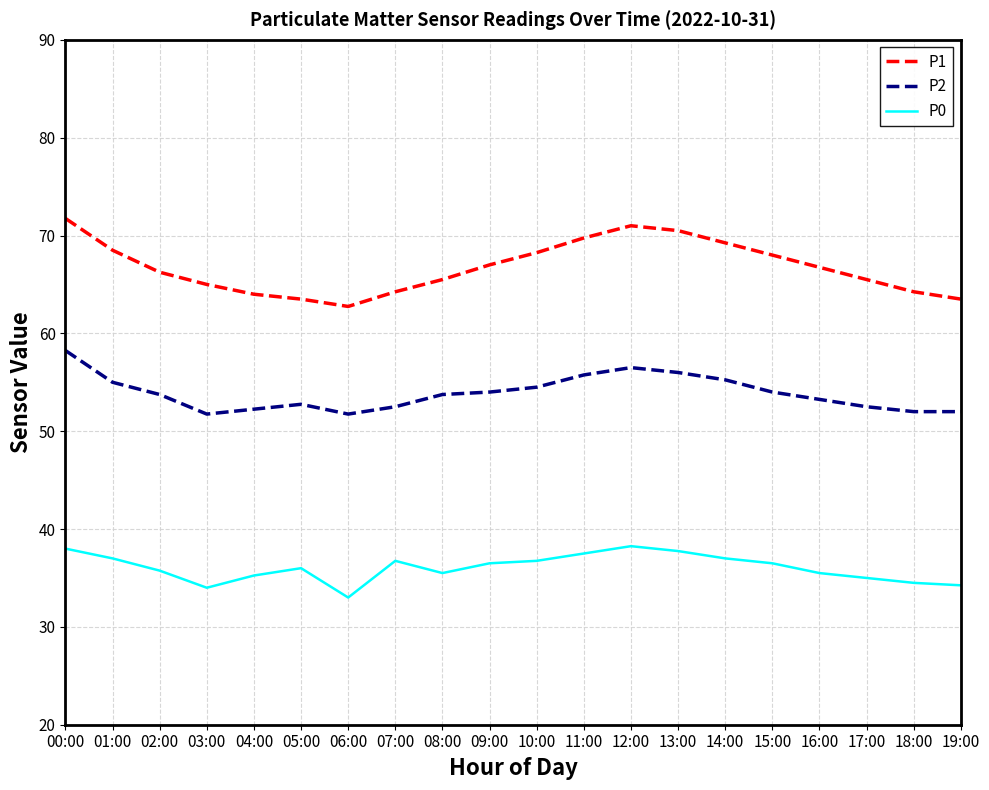

Between 13:00 and 16:00, which series saw the biggest shift?

P1